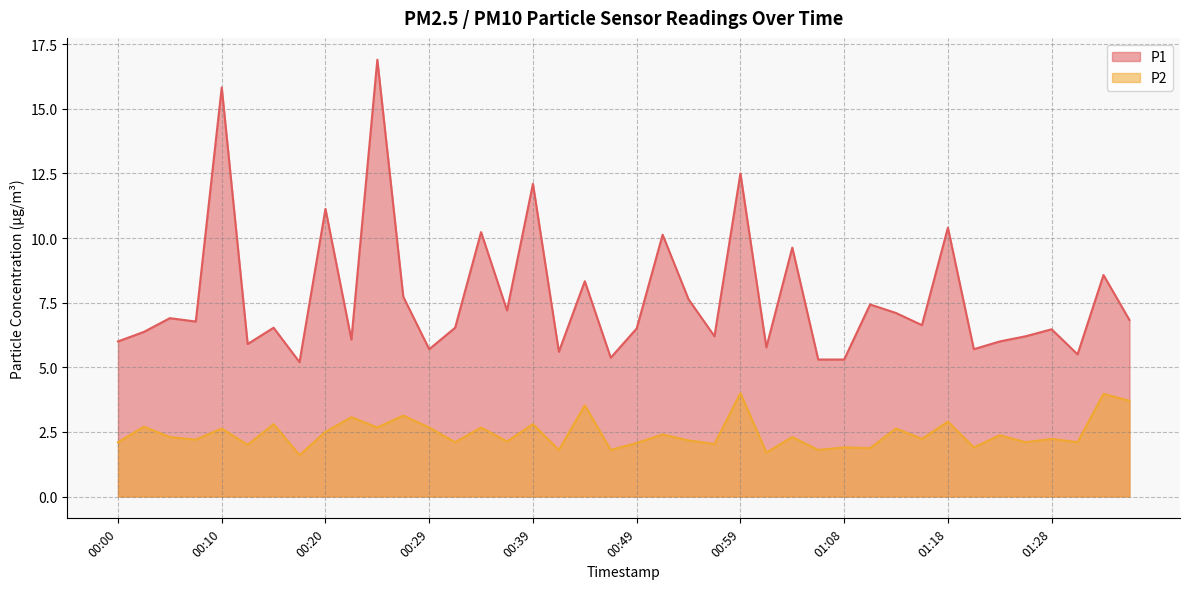

Reading right to left, transcribe all the data shown in this chart.

P1: 01:35=6.8	01:33=8.6	01:30=5.5	01:28=6.5	01:26=6.2	01:23=6.0	01:21=5.7	01:18=10.4	01:16=6.6	01:13=7.1	01:11=7.4	01:08=5.3	01:06=5.3	01:03=9.6	01:01=5.8	00:59=12.5	00:56=6.2	00:54=7.6	00:51=10.1	00:49=6.5	00:46=5.4	00:44=8.3	00:42=5.6	00:39=12.1	00:37=7.2	00:34=10.2	00:32=6.5	00:29=5.7	00:27=7.7	00:24=16.9	00:22=6.1	00:20=11.1	00:17=5.2	00:15=6.5	00:12=5.9	00:10=15.8	00:07=6.8	00:05=6.9	00:02=6.4	00:00=6.0
P2: 01:35=3.7	01:33=4.0	01:30=2.1	01:28=2.2	01:26=2.1	01:23=2.4	01:21=1.9	01:18=2.9	01:16=2.2	01:13=2.6	01:11=1.9	01:08=1.9	01:06=1.8	01:03=2.3	01:01=1.7	00:59=4.0	00:56=2.0	00:54=2.2	00:51=2.4	00:49=2.1	00:46=1.8	00:44=3.5	00:42=1.8	00:39=2.8	00:37=2.1	00:34=2.7	00:32=2.1	00:29=2.7	00:27=3.1	00:24=2.7	00:22=3.1	00:20=2.5	00:17=1.6	00:15=2.8	00:12=2.0	00:10=2.6	00:07=2.2	00:05=2.3	00:02=2.7	00:00=2.1